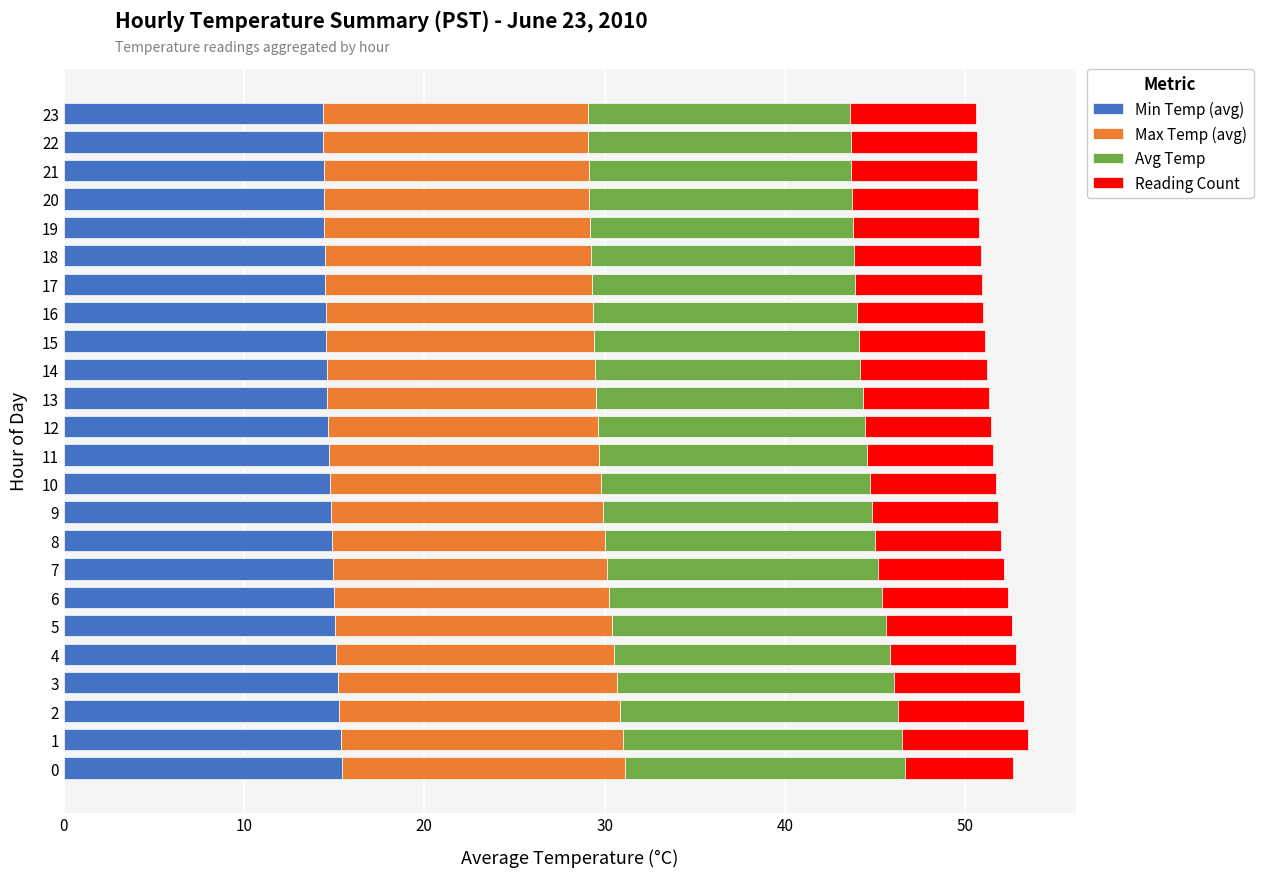

What value does the Min Temp (avg) series have at 15?

14.6